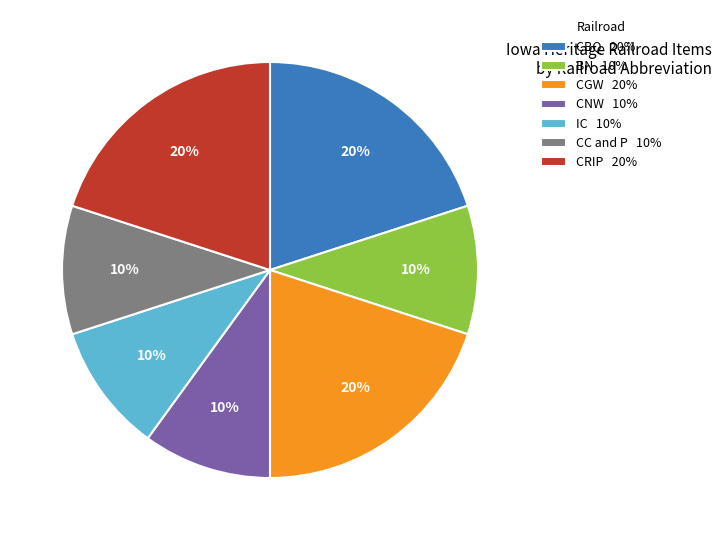

True or false: CC and P 10% accounts for 10% of the total.

True